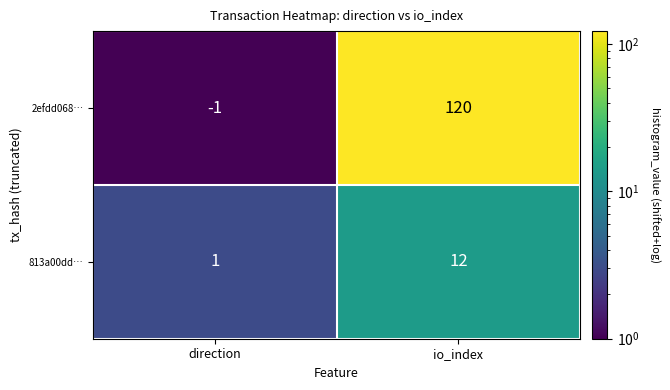

Between direction and io_index, which series saw the biggest shift?

2efdd068…